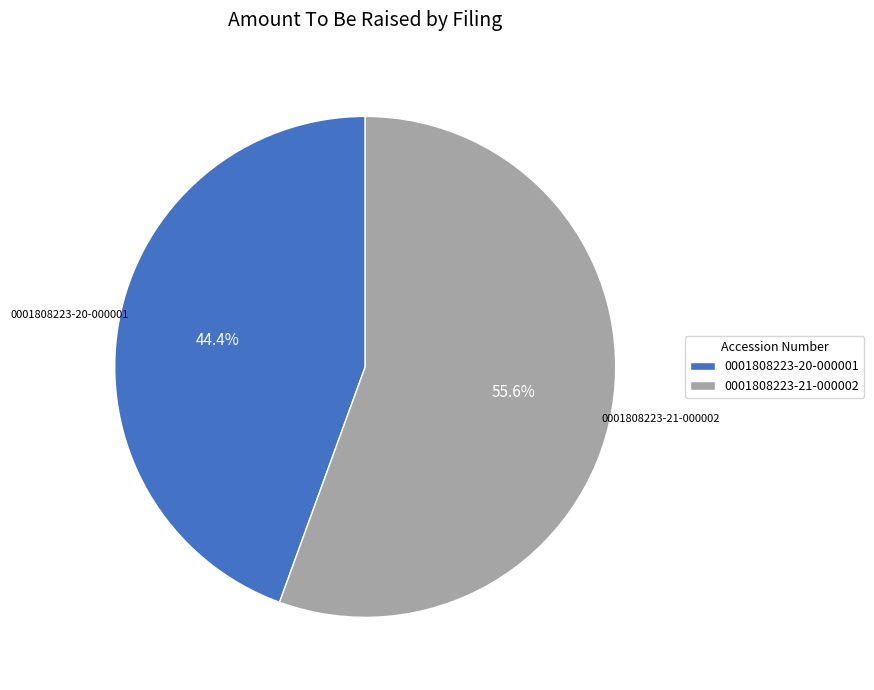

To the nearest percent, what is the difference between the largest and smallest slice percentages?

11%